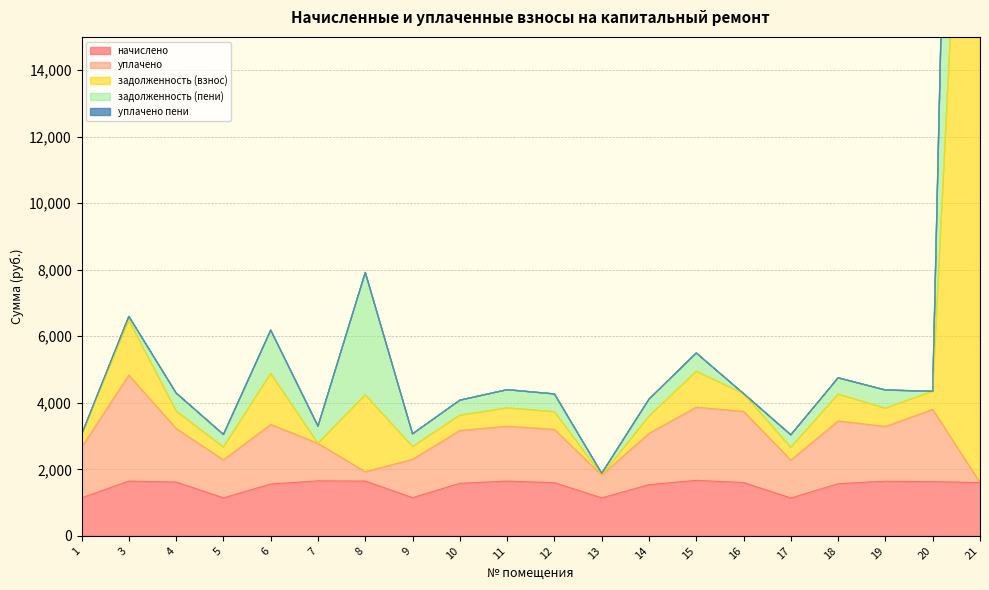

The value of начислено at 4 is 1618.6. True or false?

True